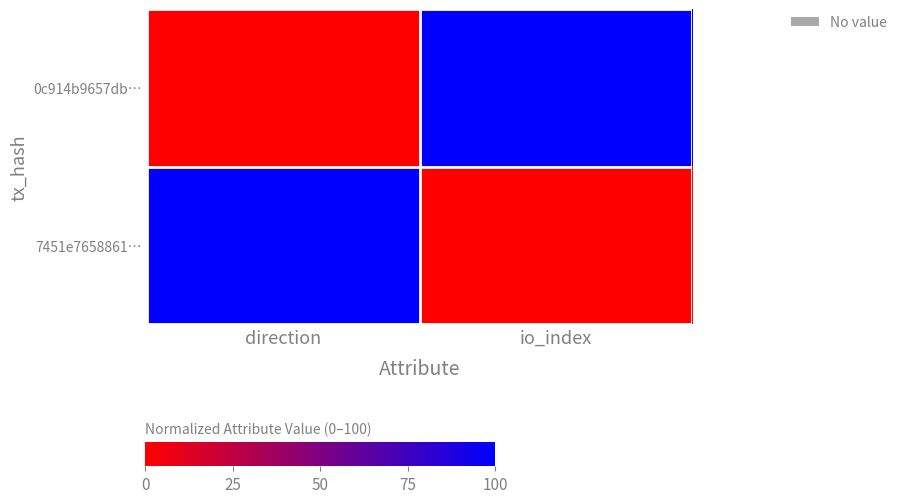

What is the total value across all series at direction?

100